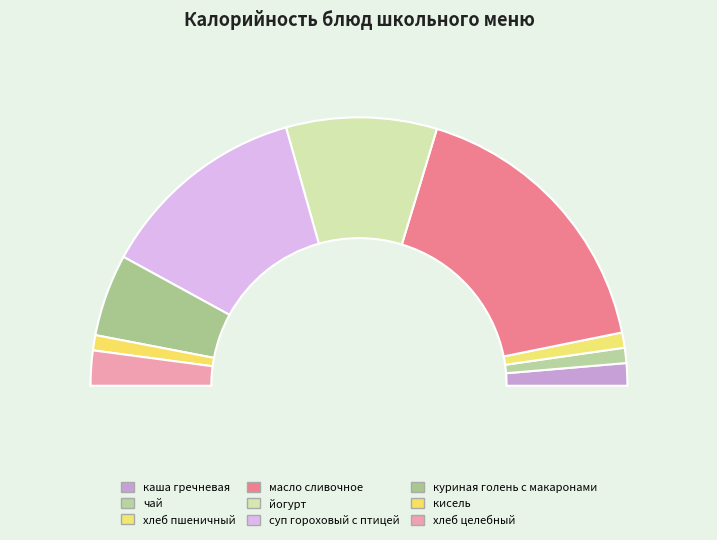

Which category has the smallest portion of the pie?

чай